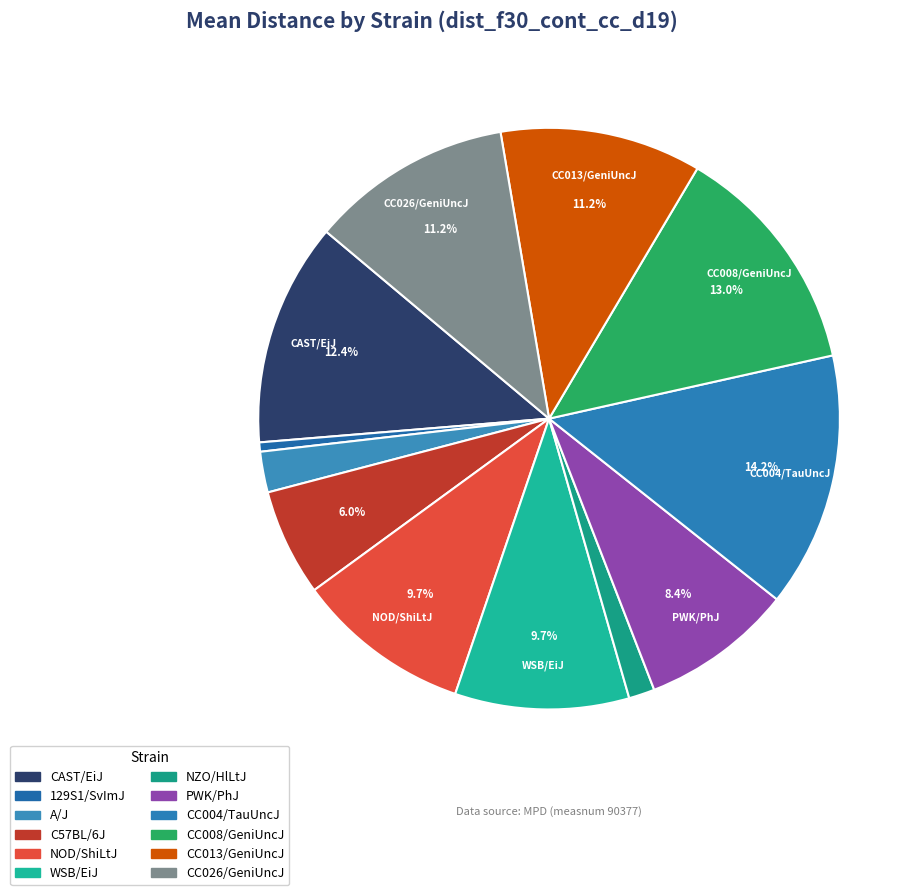

Combined, what portion of the pie is C57BL/6J and NZO/HlLtJ?

7.4%